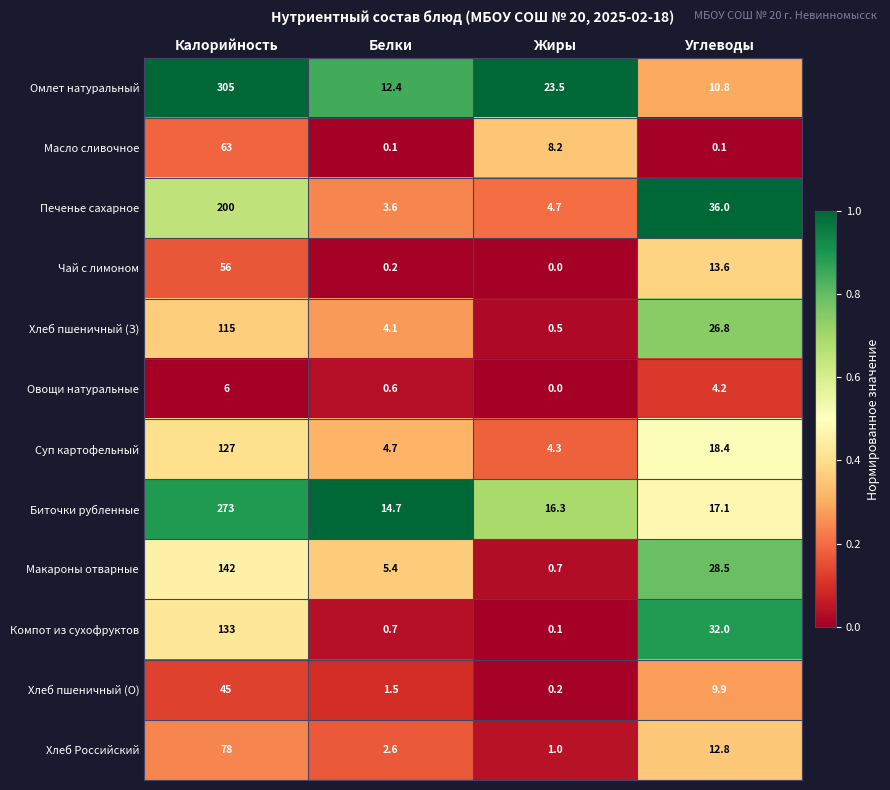

Read the Макароны отварные value at Углеводы.

28.5